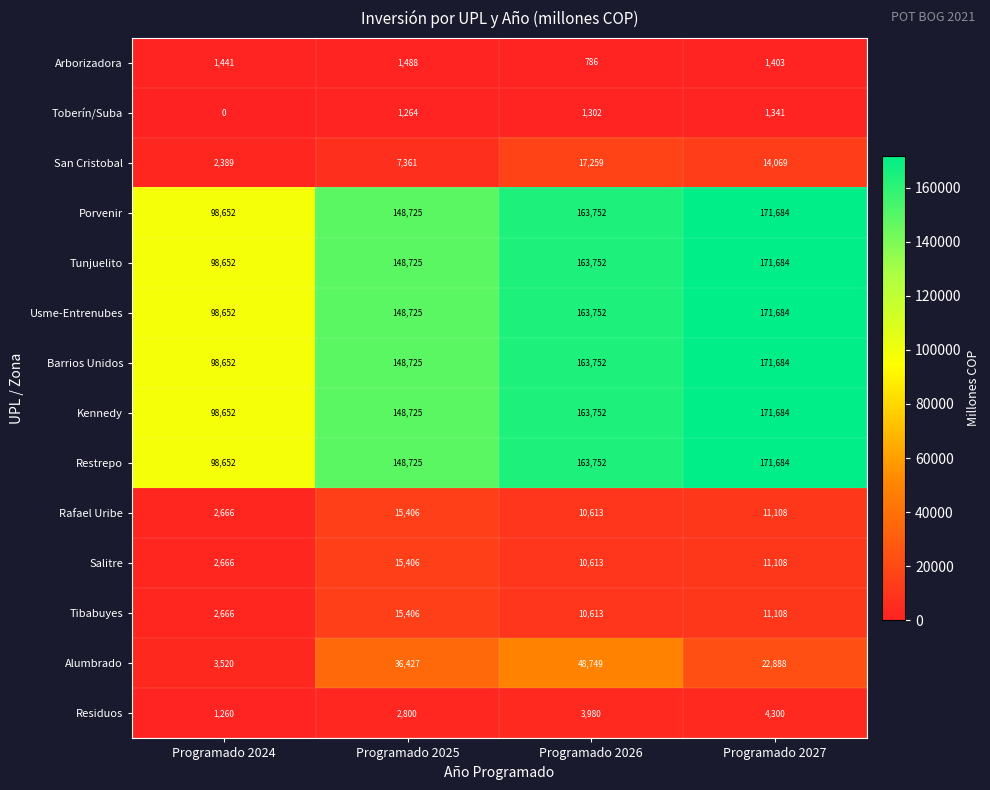

What is the difference between the highest and lowest values at Programado 2027?

170343